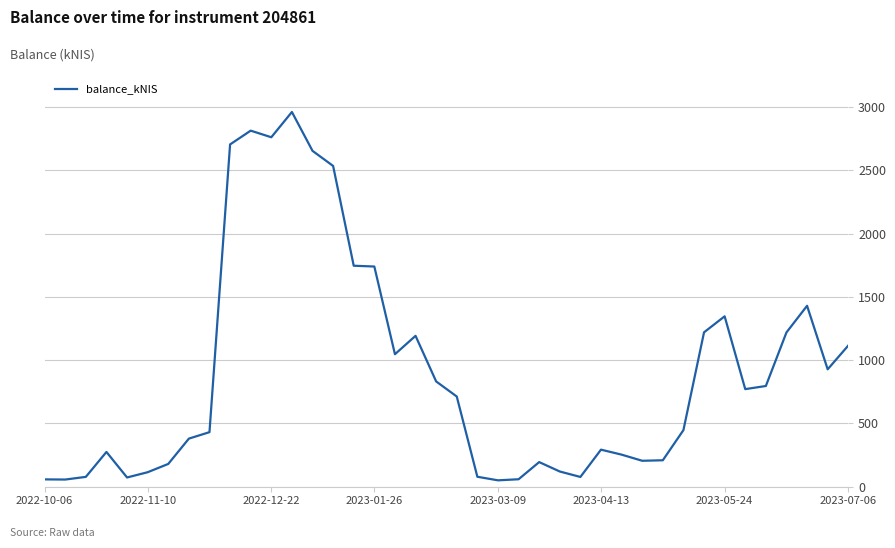

What is the difference between the maximum and minimum values?

2910.5